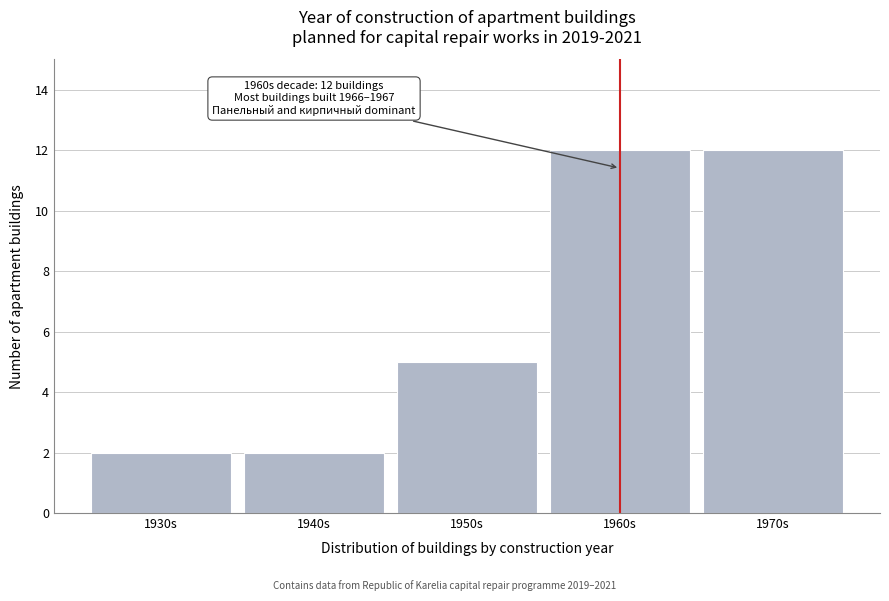

Reading left to right, list all the values displayed in this chart.

1930s=2	1940s=2	1950s=5	1960s=12	1970s=12